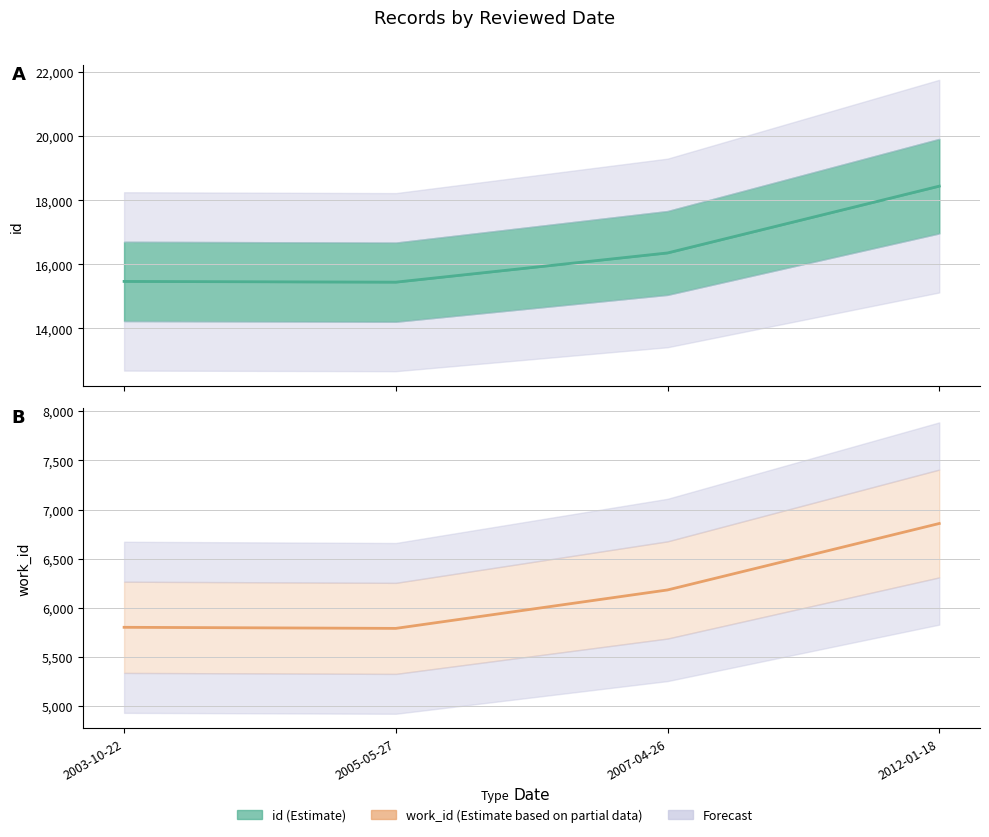

At which label does id reach its minimum?

2005-05-27